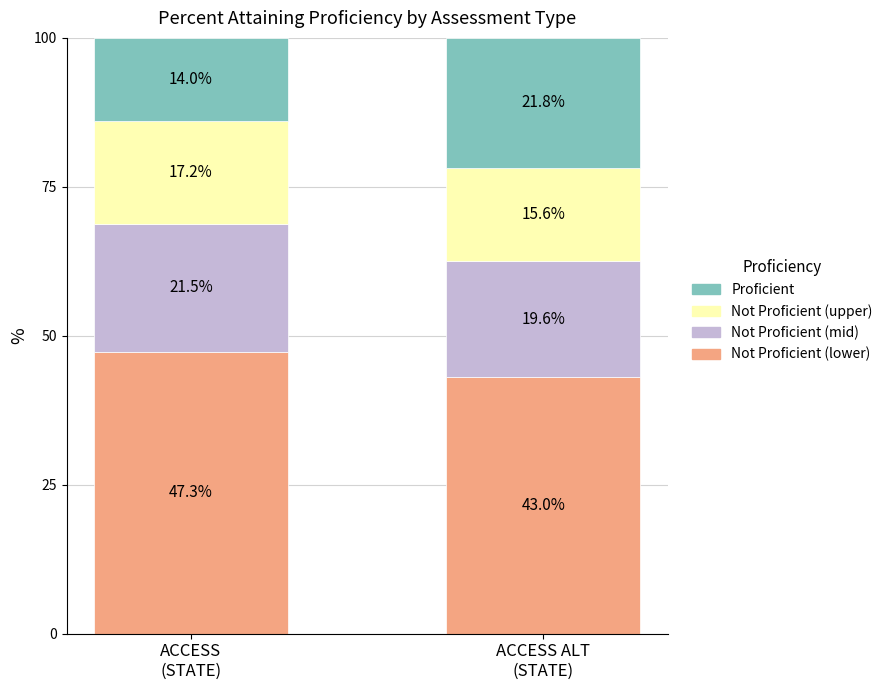

At ACCESS
(STATE), list the series in order from largest to smallest.

Not Proficient (lower), Not Proficient (mid), Not Proficient (upper), Proficient